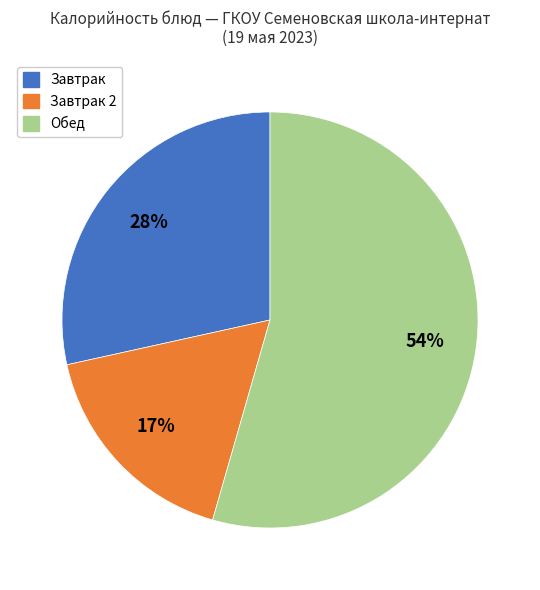

Is there a majority slice in this chart?

Yes